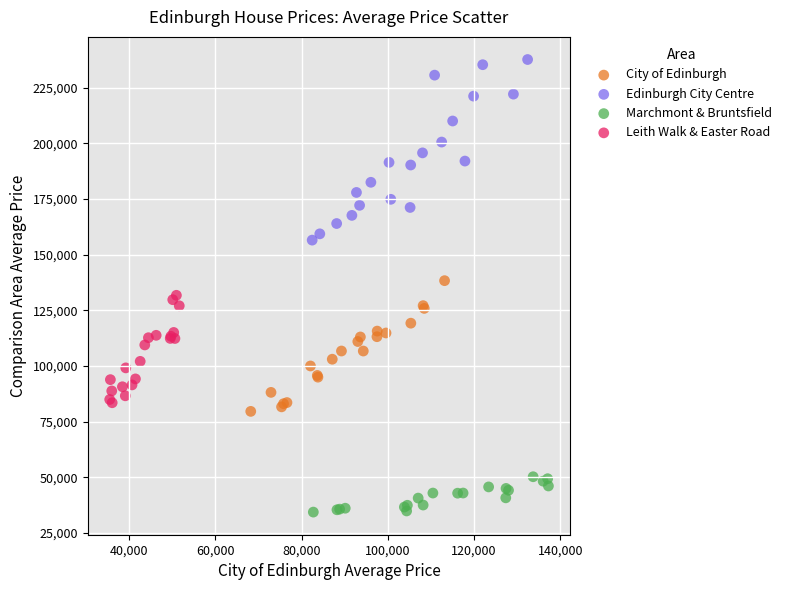

Which series has the largest Y range (max minus min)?

Edinburgh City Centre